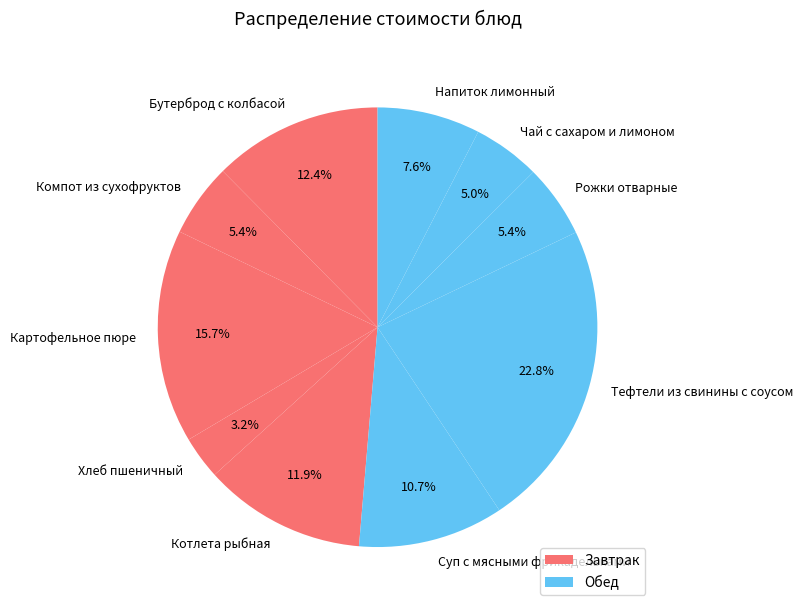

How much of the chart is everything except Компот из сухофруктов?

94.6%